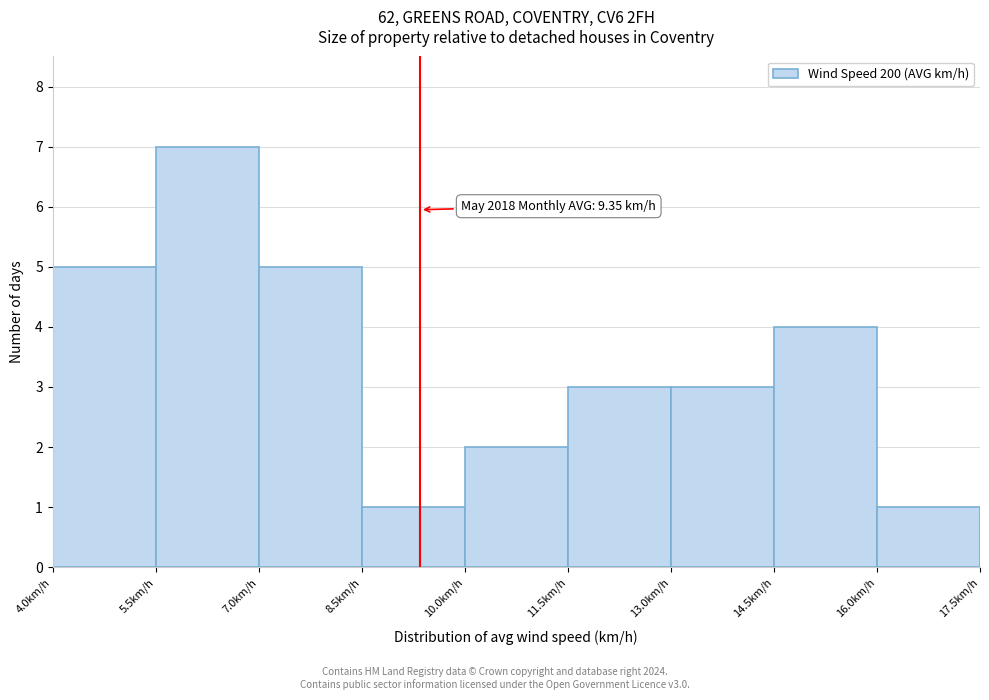

Over which range of the x-axis is the bar tallest?

5.5 to 7.0